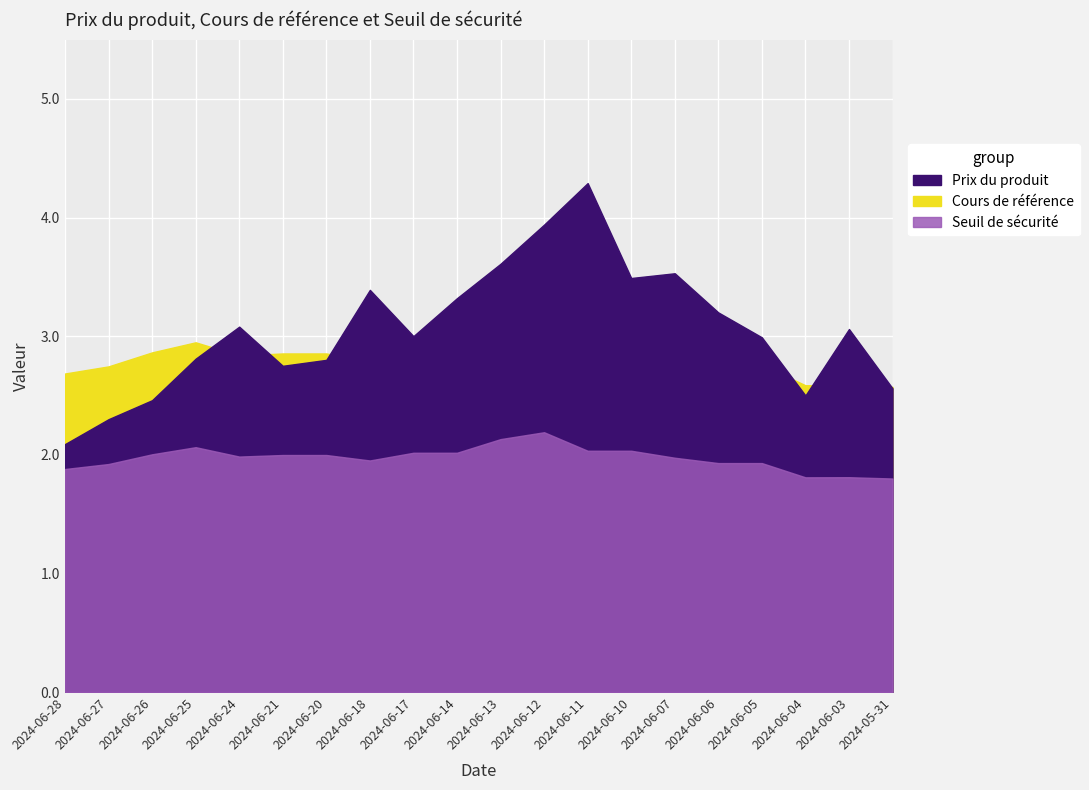

The value of Prix du produit at 2024-06-12 is 6.5. True or false?

False